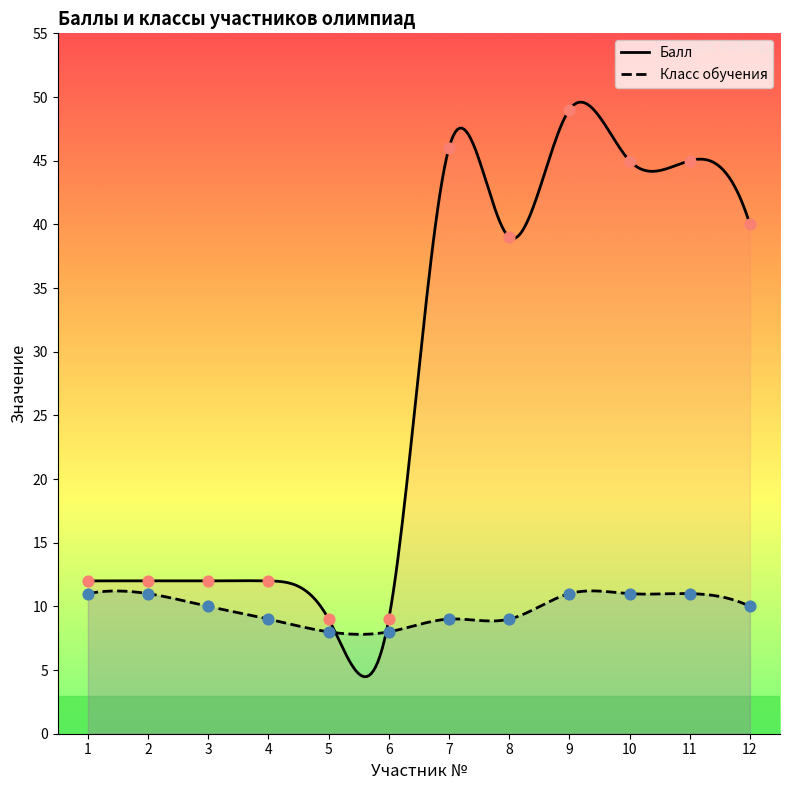

What is the total value across all series at 11?

56